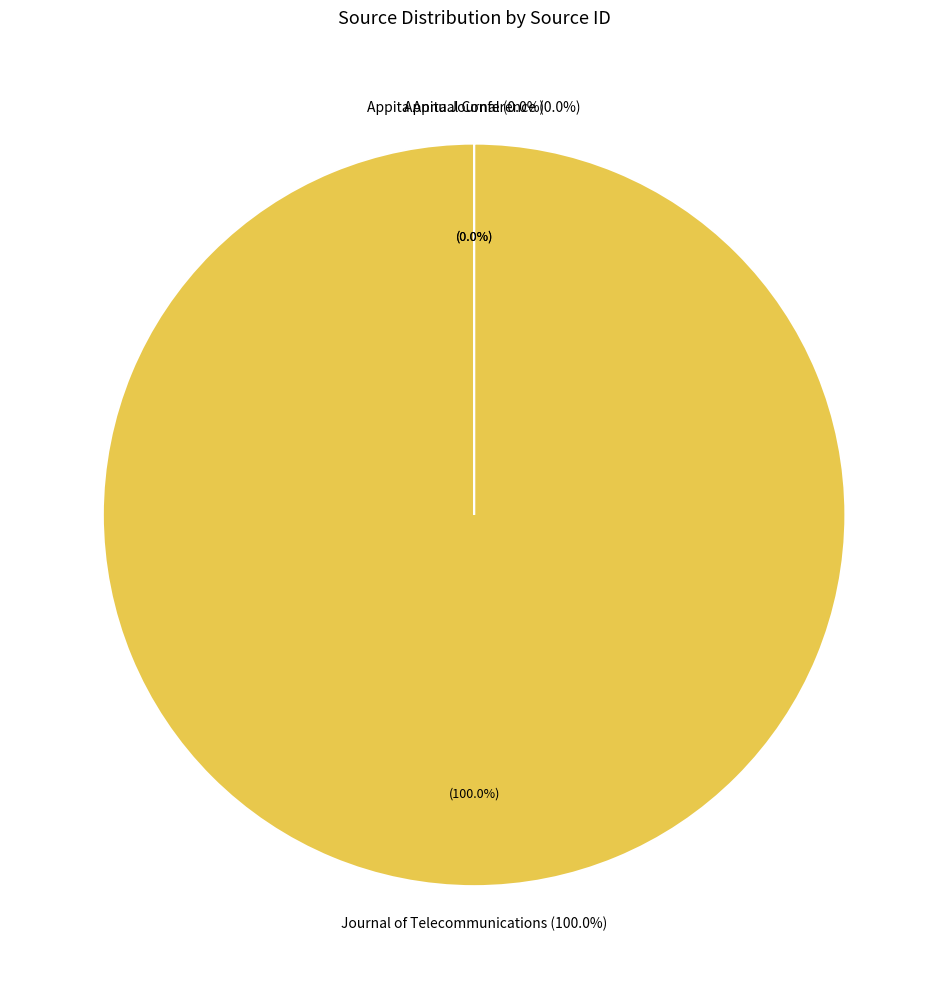

Rank the categories by value from highest to lowest.

Journal of Telecommunications, Appita Annual Conference, Appita Journal